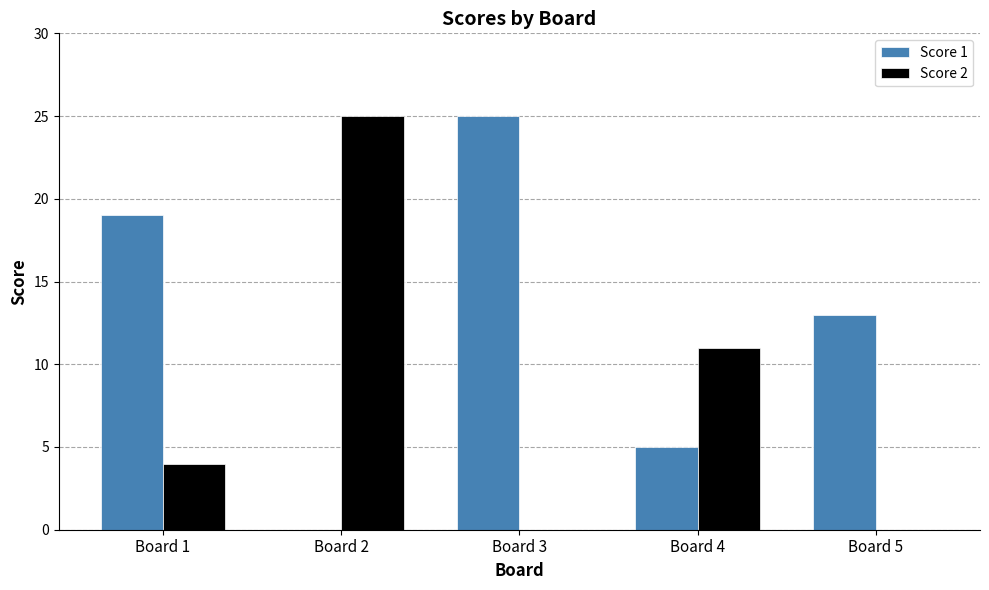

Which series changed the most between Board 3 and Board 5?

Score 1